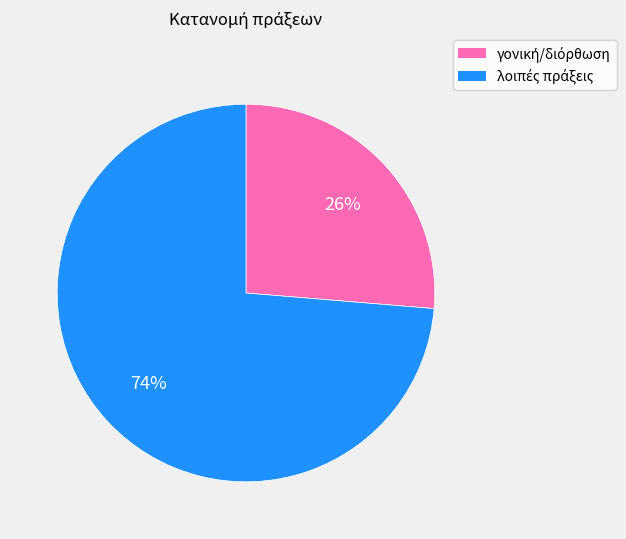

Is there any slice that represents more than half of the pie?

Yes